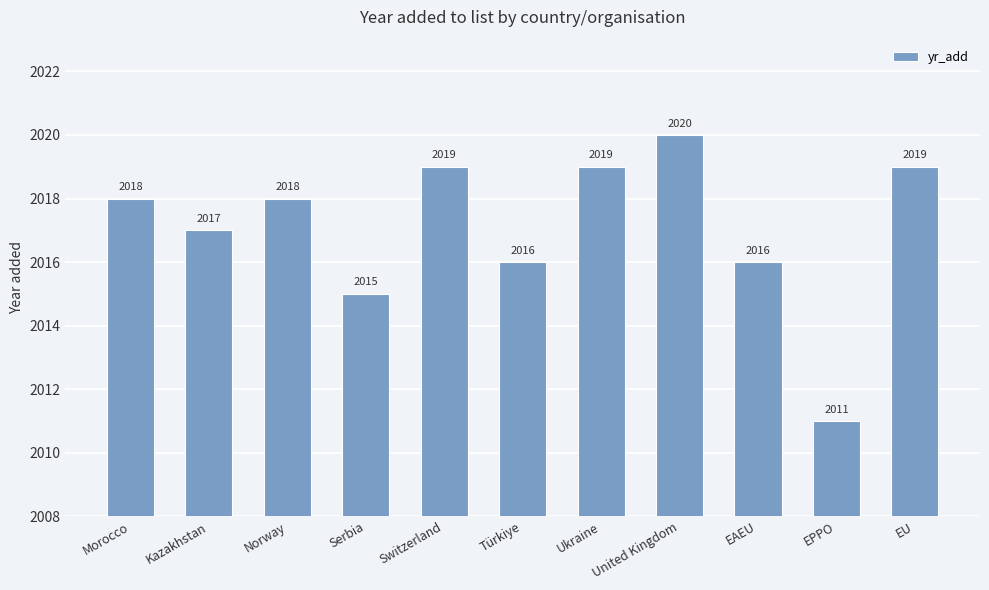

Count the values in the range 2016 to 2019.

8